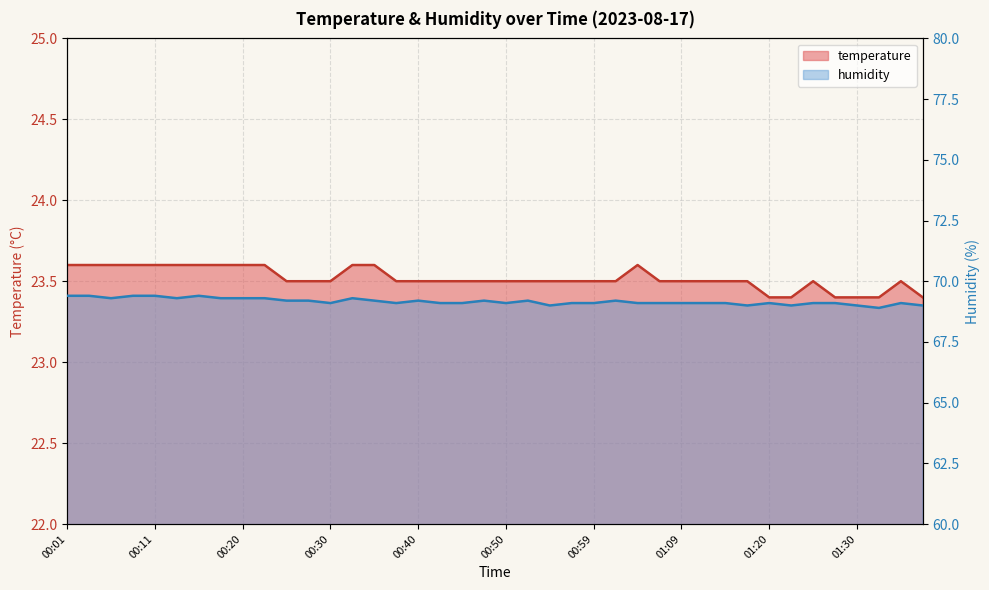

Reading left to right, transcribe all the data shown in this chart.

temperature: 23.6	23.6	23.6	23.6	23.6	23.6	23.6	23.6	23.6	23.6	23.5	23.5	23.5	23.6	23.6	23.5	23.5	23.5	23.5	23.5	23.5	23.5	23.5	23.5	23.5	23.5	23.6	23.5	23.5	23.5	23.5	23.5	23.4	23.4	23.5	23.4	23.4	23.4	23.5	23.4
humidity: 69.4	69.4	69.3	69.4	69.4	69.3	69.4	69.3	69.3	69.3	69.2	69.2	69.1	69.3	69.2	69.1	69.2	69.1	69.1	69.2	69.1	69.2	69.0	69.1	69.1	69.2	69.1	69.1	69.1	69.1	69.1	69.0	69.1	69.0	69.1	69.1	69.0	68.9	69.1	69.0